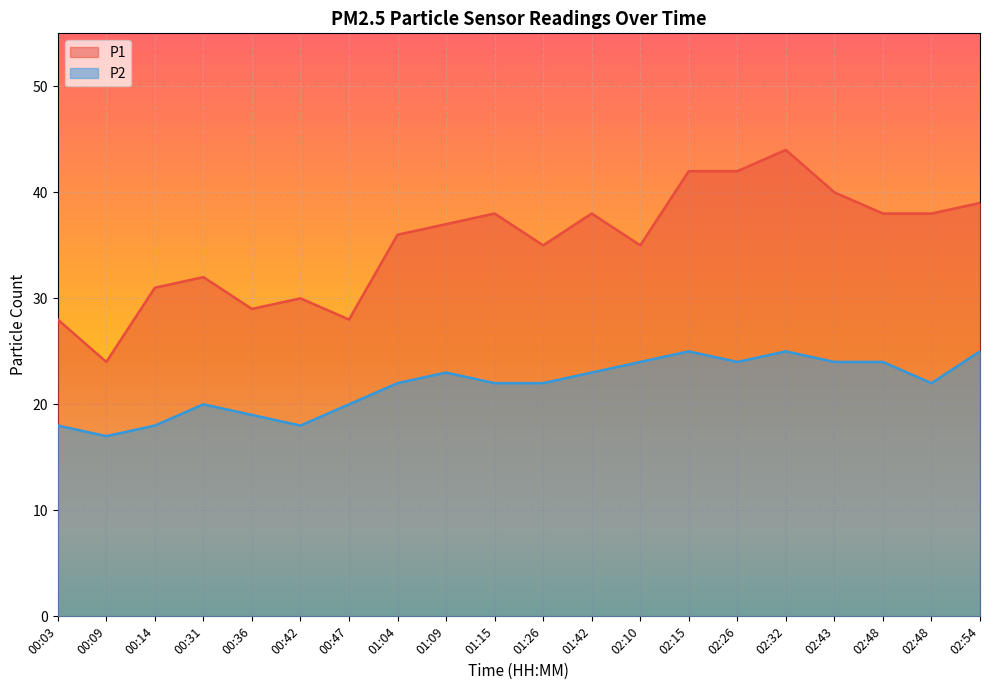

What is the average value of the P1 series?

35